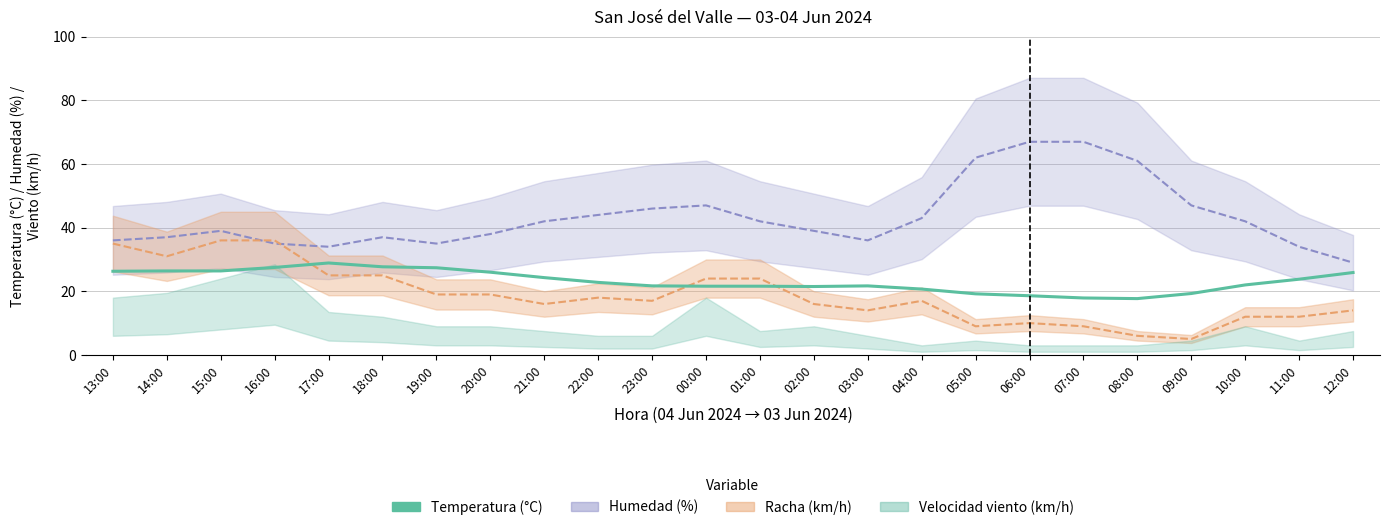

Reading left to right, what are all the values shown in this chart?

13:00=26.3	14:00=26.4	15:00=26.4	16:00=27.5	17:00=28.9	18:00=27.7	19:00=27.4	20:00=26.0	21:00=24.3	22:00=22.8	23:00=21.7	00:00=21.6	01:00=21.6	02:00=21.5	03:00=21.7	04:00=20.7	05:00=19.2	06:00=18.6	07:00=17.9	08:00=17.7	09:00=19.3	10:00=22.0	11:00=23.8	12:00=25.9